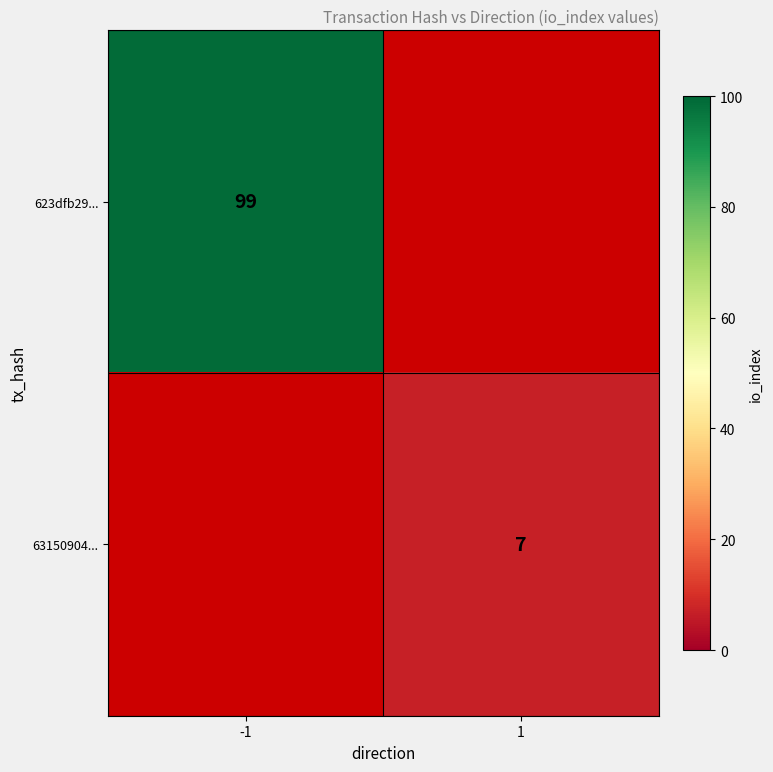

The value of 63150904... at 1 is 4.3. True or false?

False